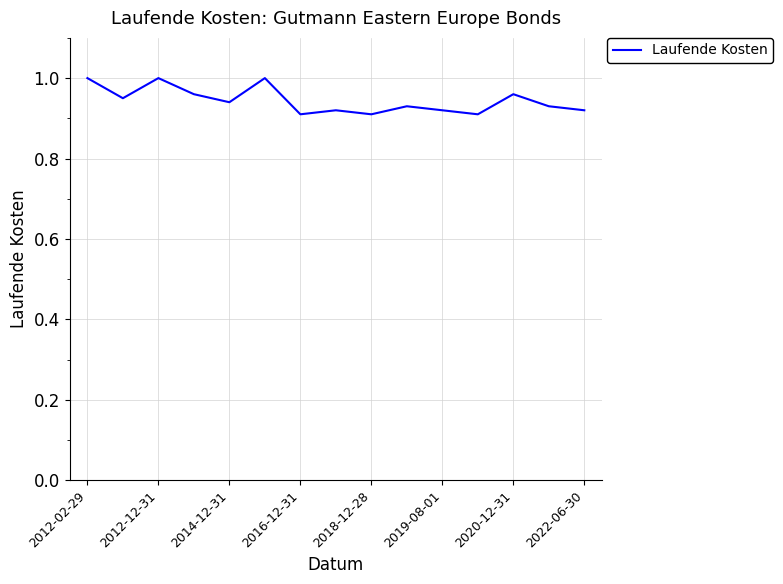

What is the greatest value displayed?

1.0